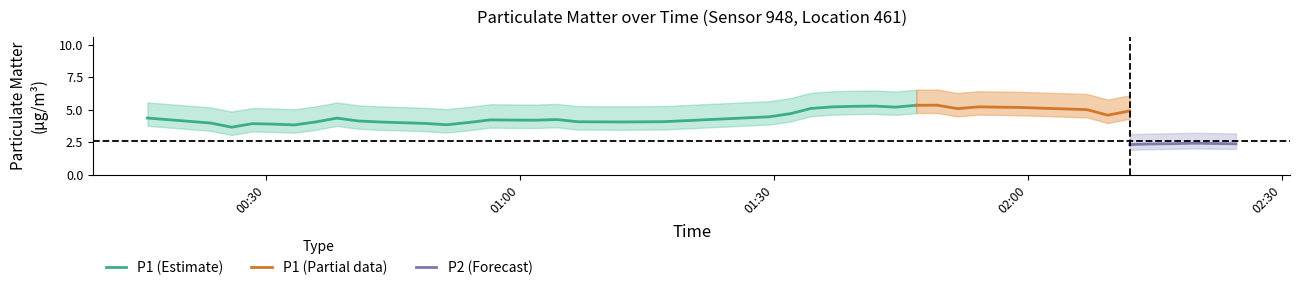

Between 28 and 5, which is larger?

28